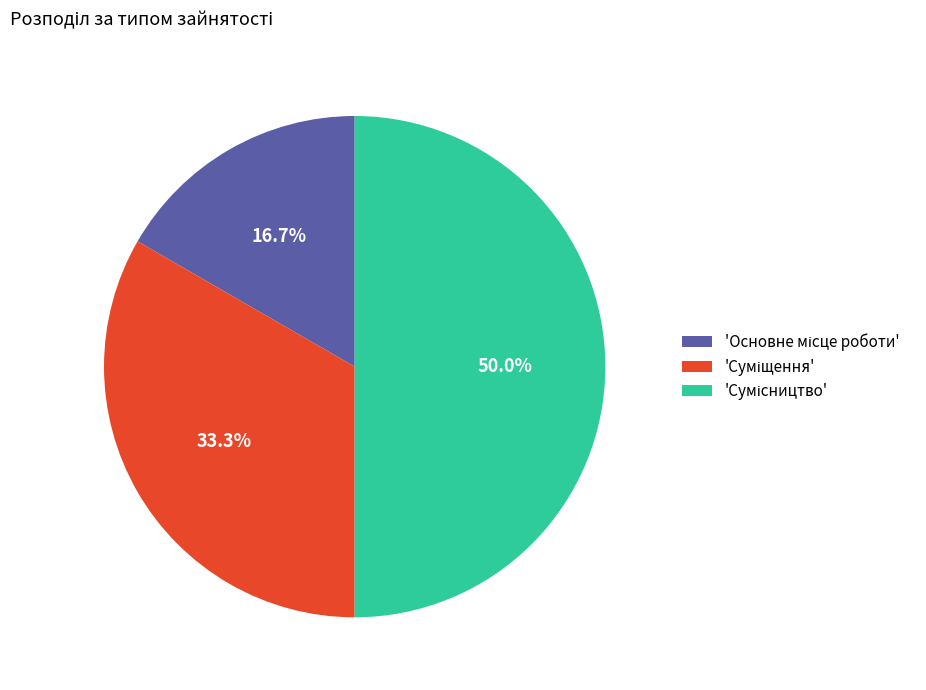

Count the number of slices in the pie.

3